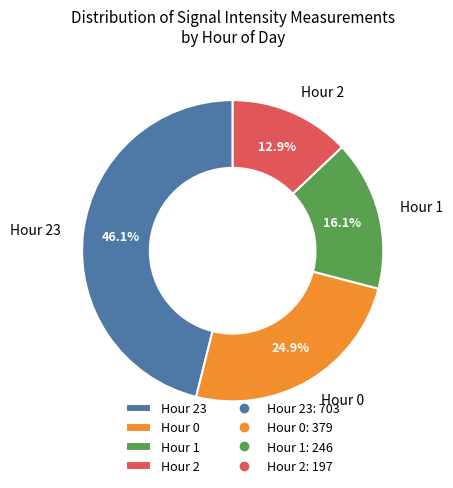

Is there any slice that represents more than half of the pie?

No